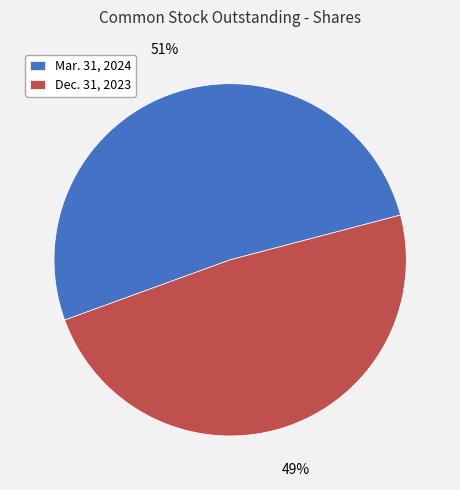

To the nearest percent, what percentage of the pie is Dec. 31, 2023?

49%